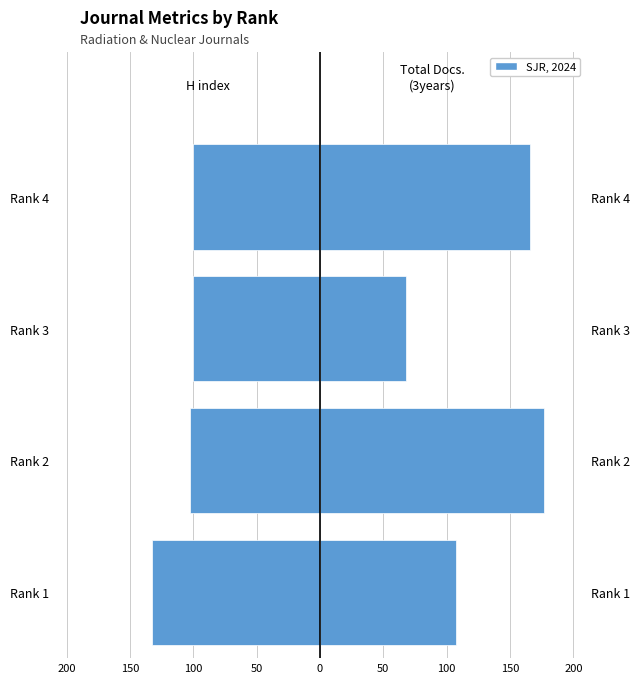

What is the sum of the H index values at Rank 4 and Rank 1?

-233